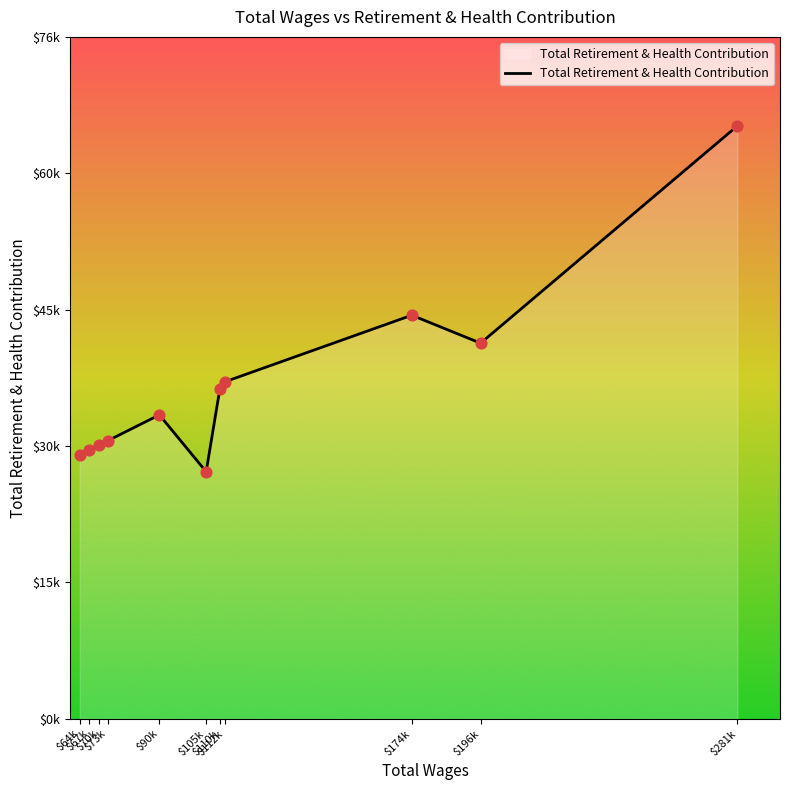

Which has a higher value, $67k or $281k?

$281k